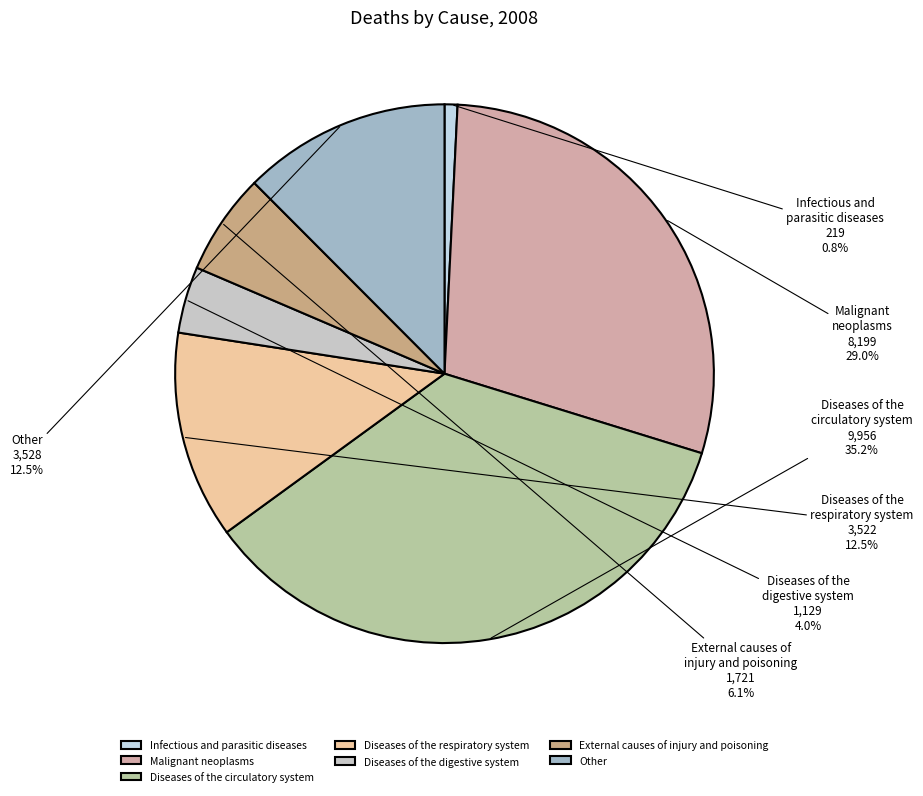

Does Diseases of the respiratory system account for over 50% of the chart?

No